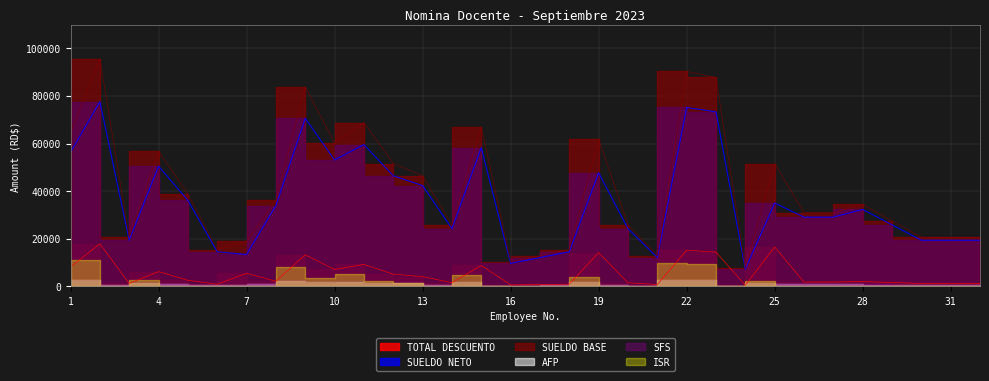

At how many categories does at least one series exceed 41758?

13